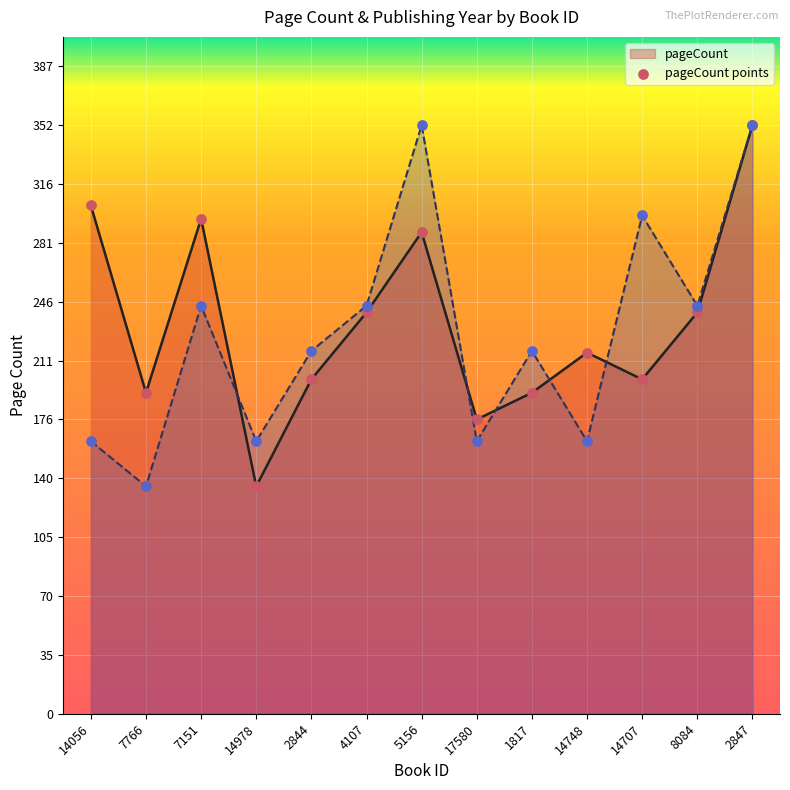

At which category is the sum across all series the highest?

2847